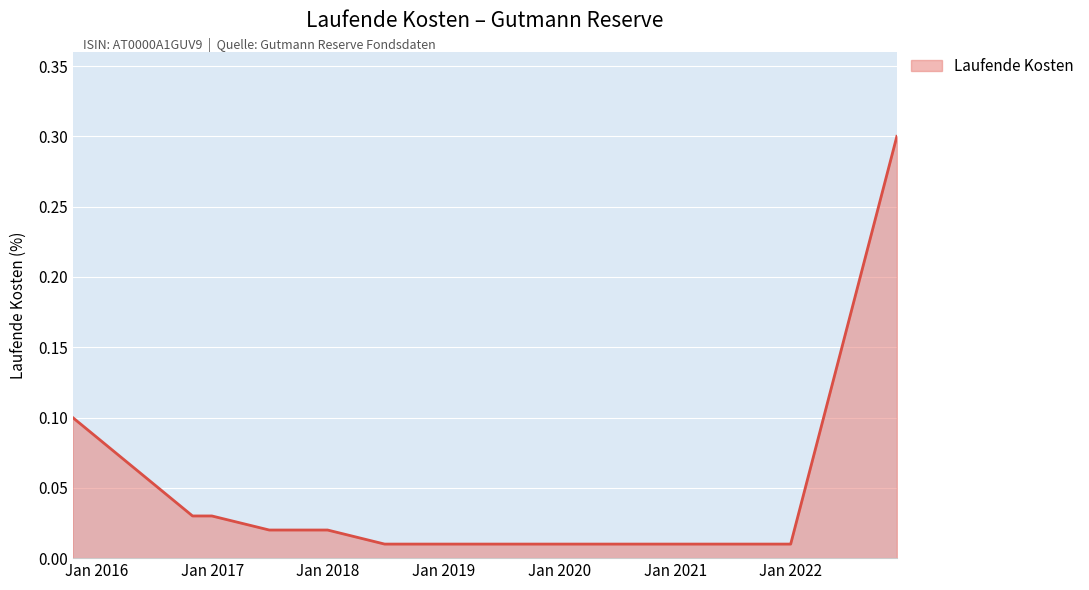

What is the maximum value shown in the chart?

0.3